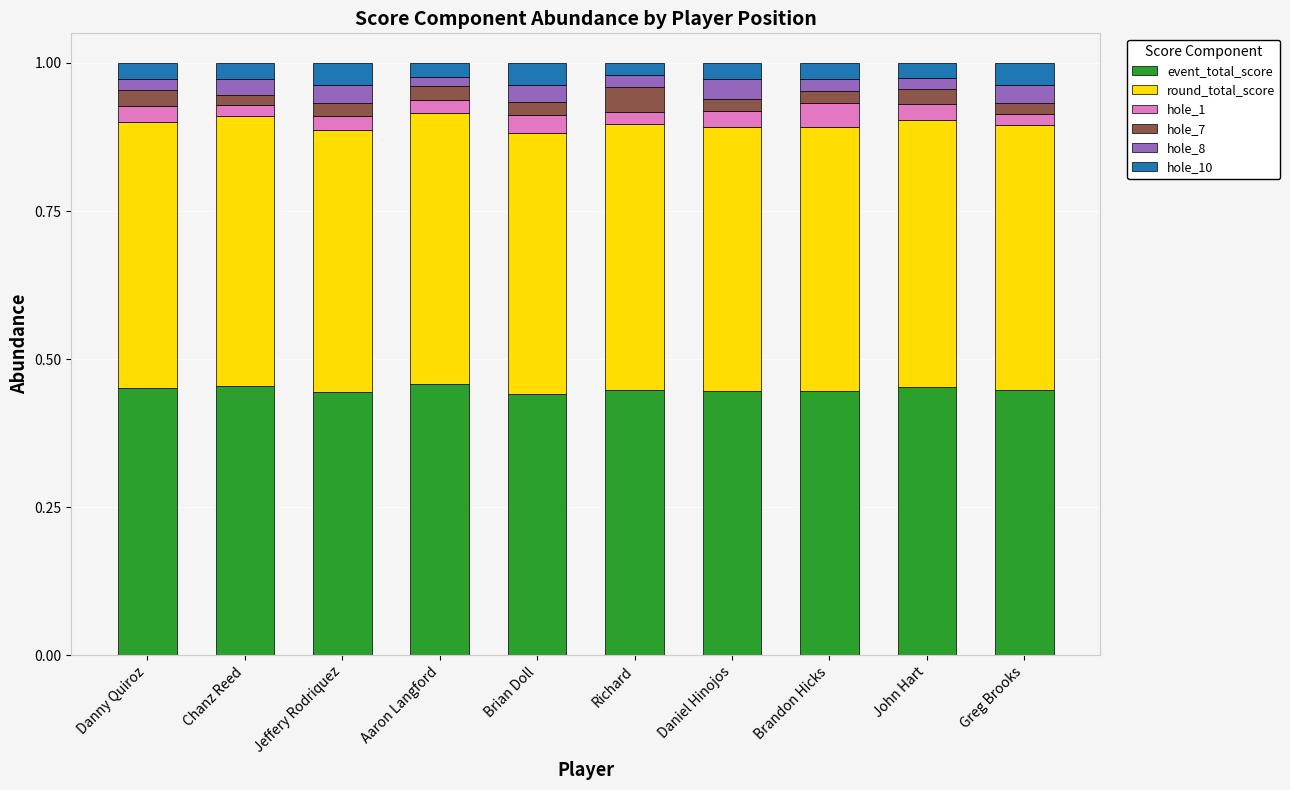

Are the bars grouped side by side (vs. stacked)?

No